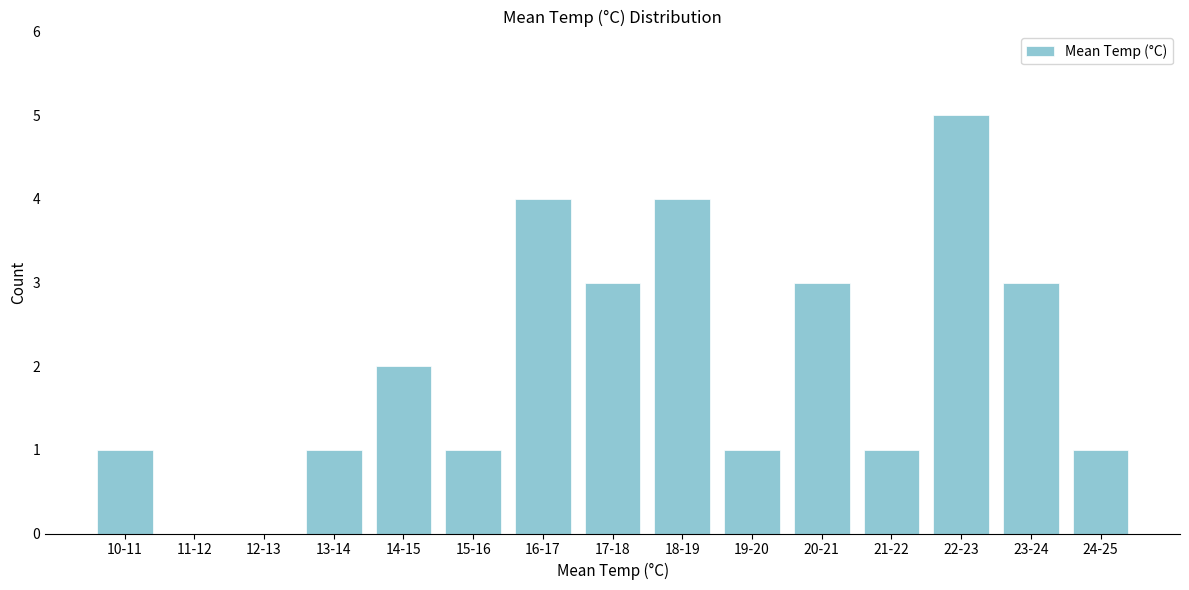

What is the sum of all values?

30